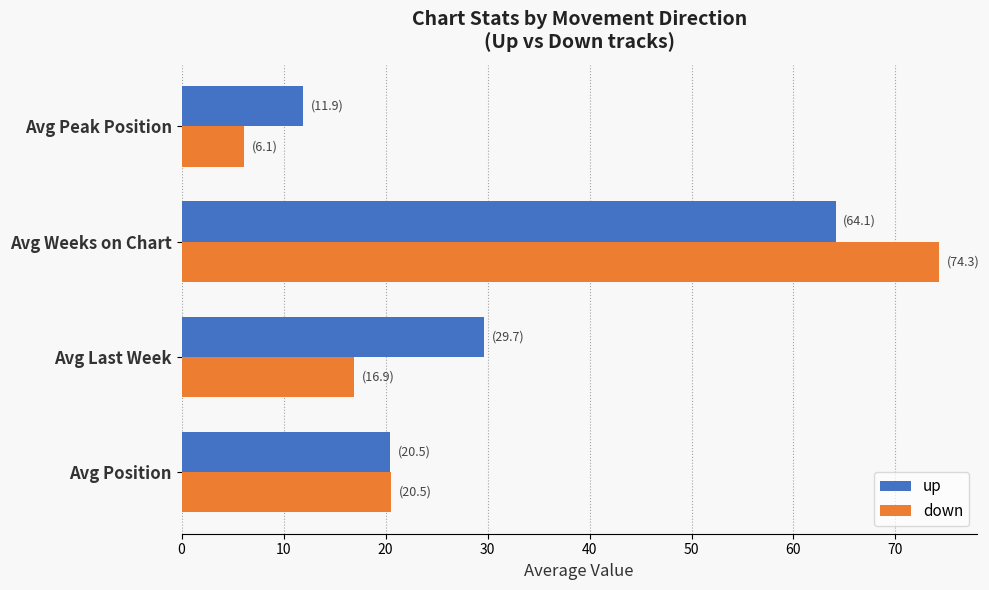

What is the difference between the maximum and minimum values in the up series?

52.2